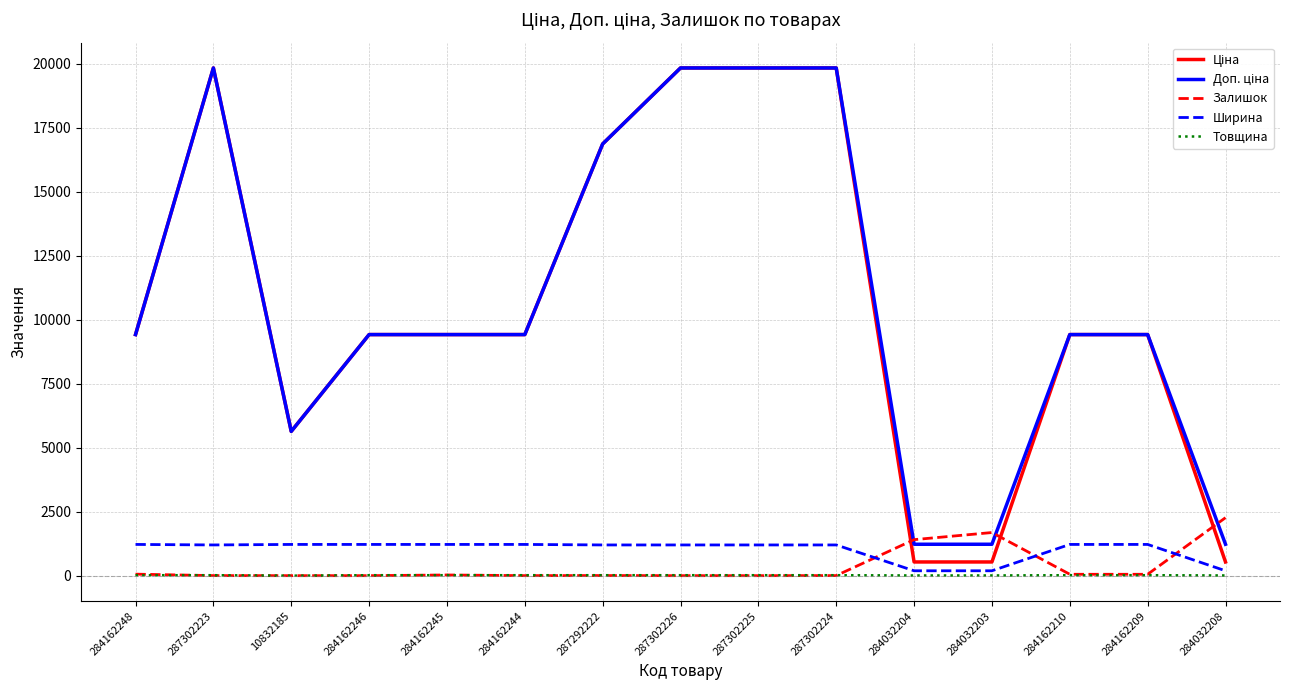

Is it true that Товщина equals 18.0 at 284162210?

True